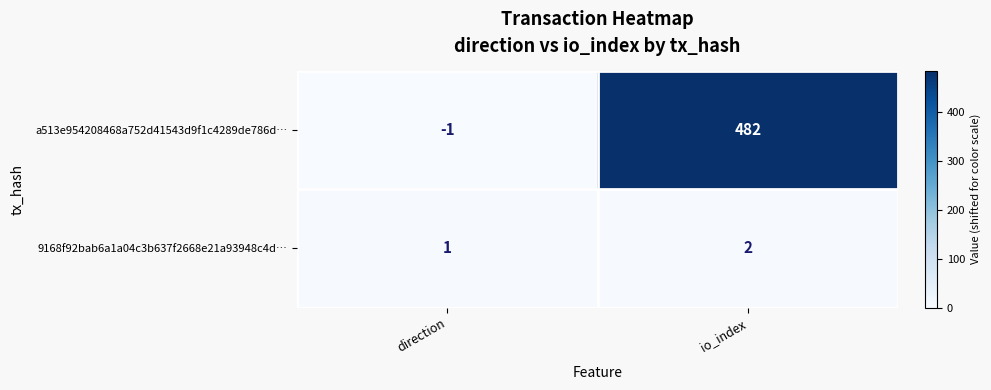

At which category is the sum across all series the highest?

io_index